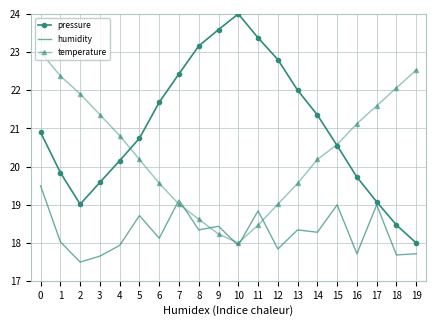

At how many categories does at least one series exceed 18?

20